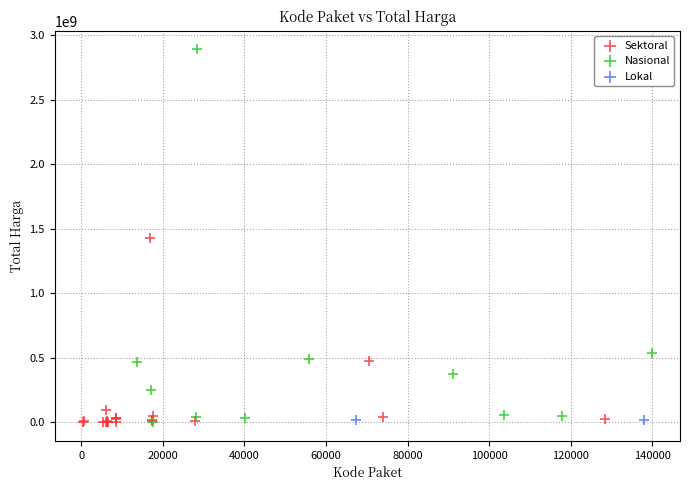

Which series has the widest spread of Y values?

Nasional